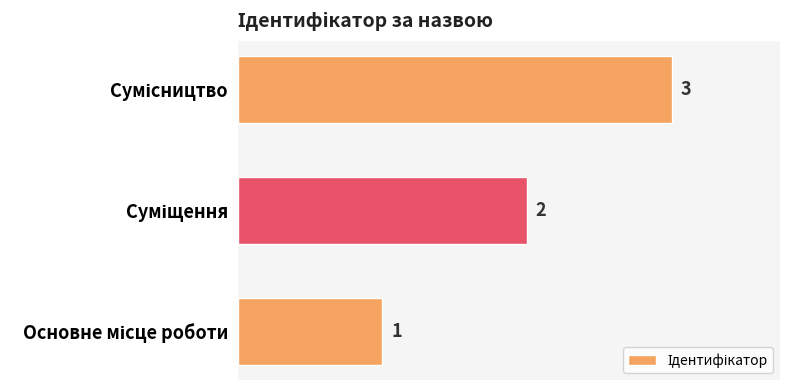

Count the values in the range 1 to 3.

3